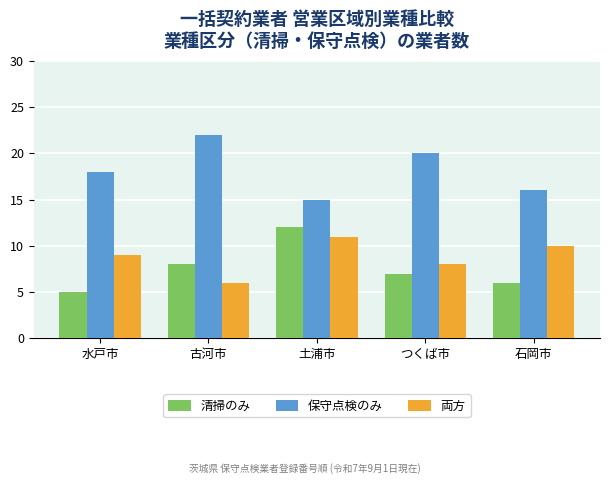

At which label is 両方 closest to 8?

つくば市